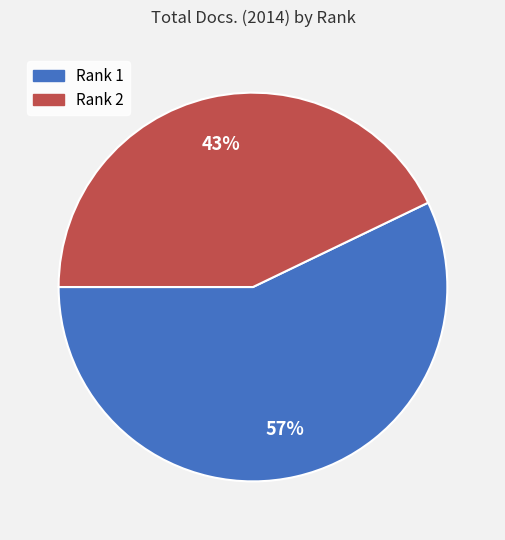

Is there a majority slice in this chart?

Yes